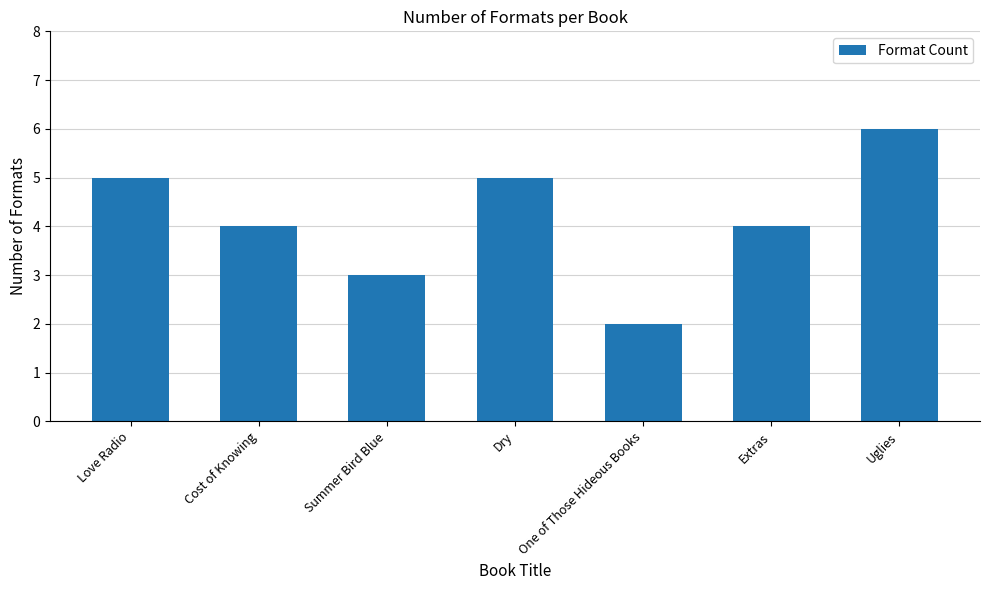

What is the difference between the second highest and minimum values?

3